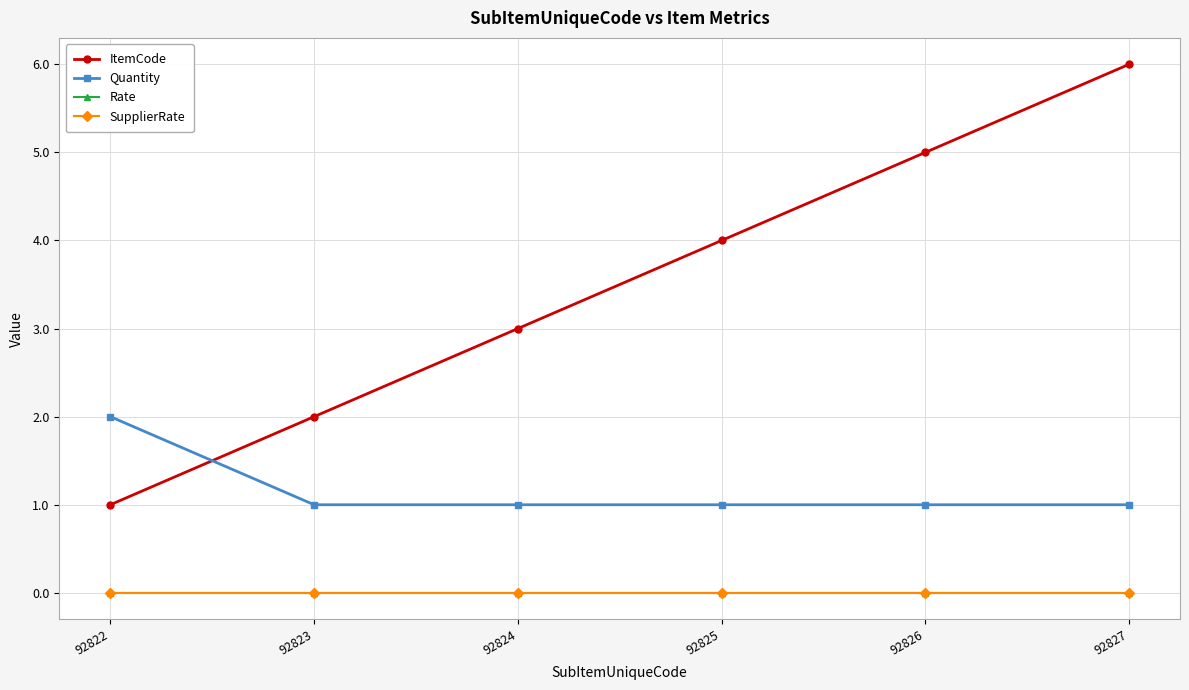

Reading left to right, what are all the values shown in this chart?

ItemCode: 1	2	3	4	5	6
Quantity: 2	1	1	1	1	1
Rate: 0	0	0	0	0	0
SupplierRate: 0	0	0	0	0	0